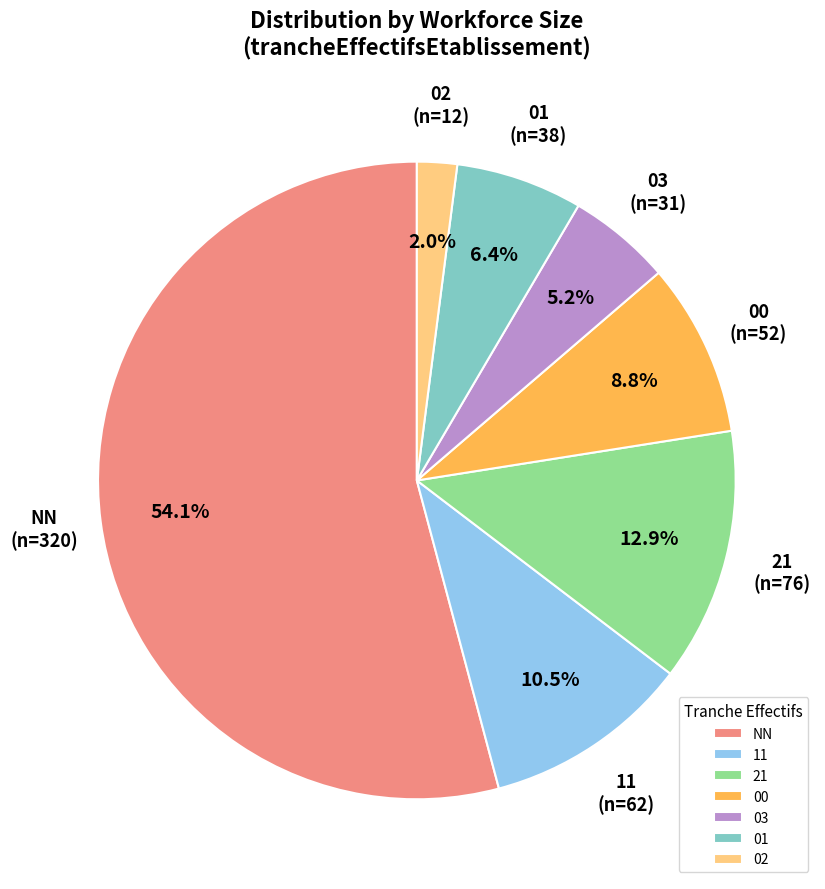

How many segments does this pie chart have?

7